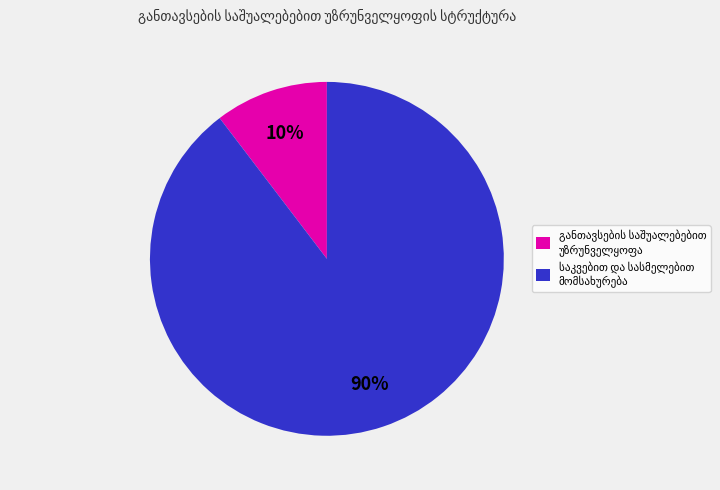

To the nearest percent, what is the average slice percentage?

50%